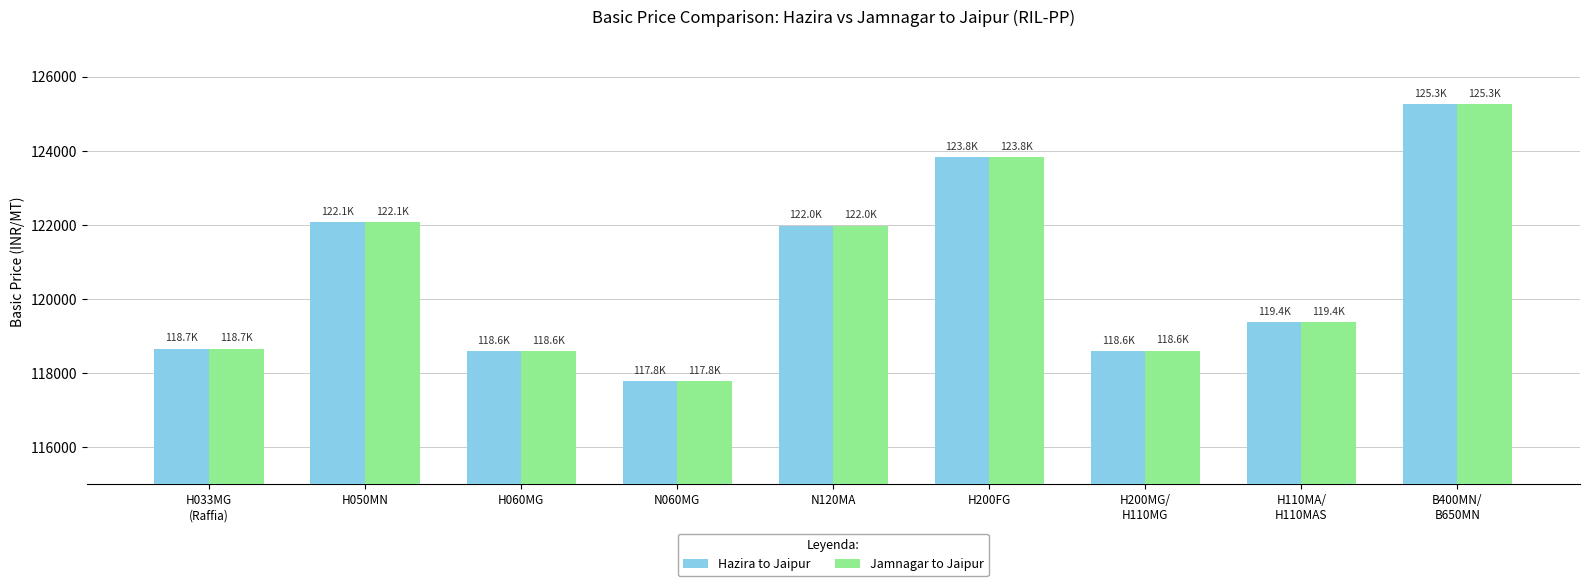

The value of Jamnagar to Jaipur at N120MA is 173657. True or false?

False